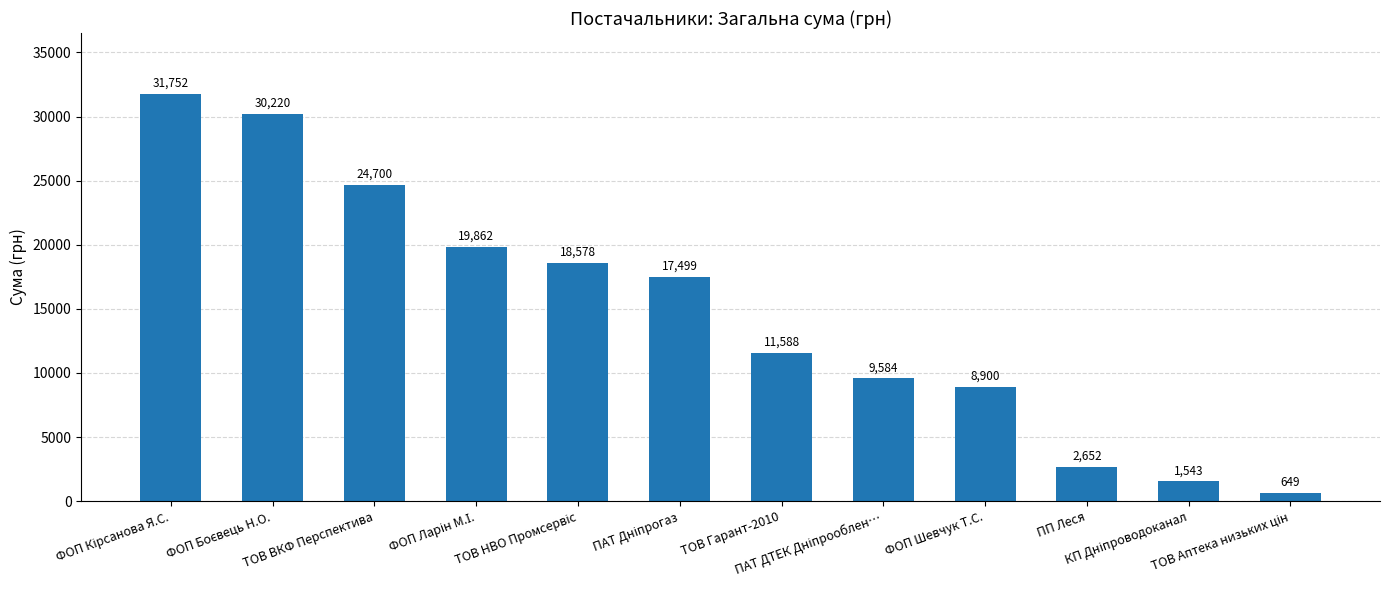

What is the value of the 4th bar from the left?

19862.1